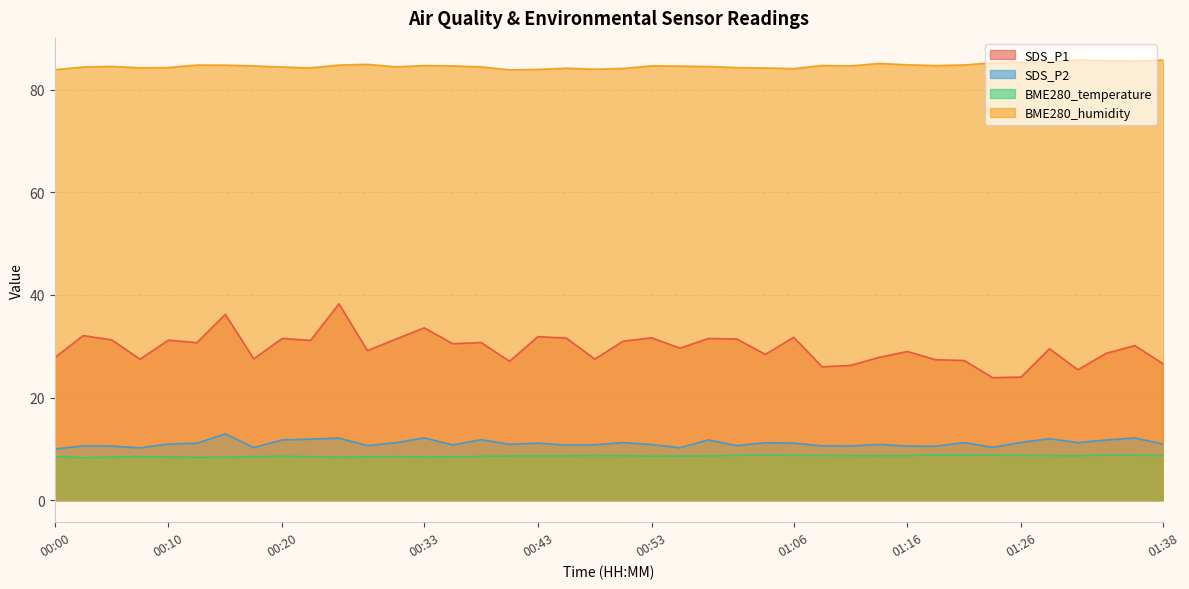

How many BME280_temperature values are between 8 and 9?

40